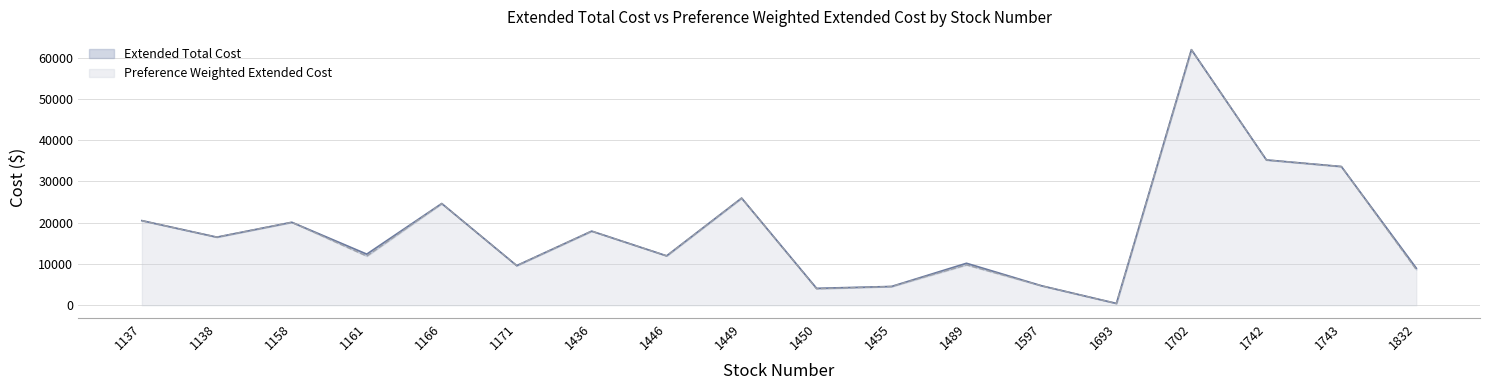

At 1138, list the series in order from smallest to largest.

Extended Total Cost, Preference Weighted Extended Cost